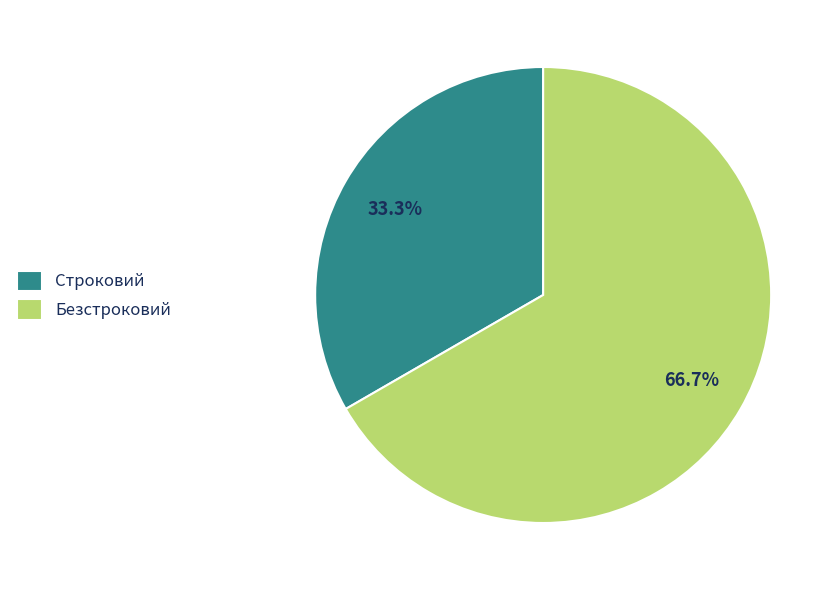

Does Строковий account for over 50% of the chart?

No